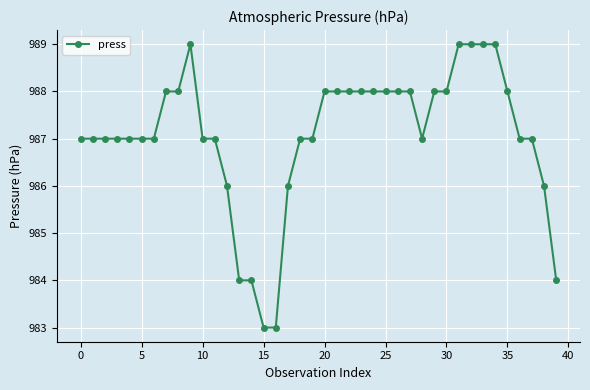

What is the smallest value displayed?

983